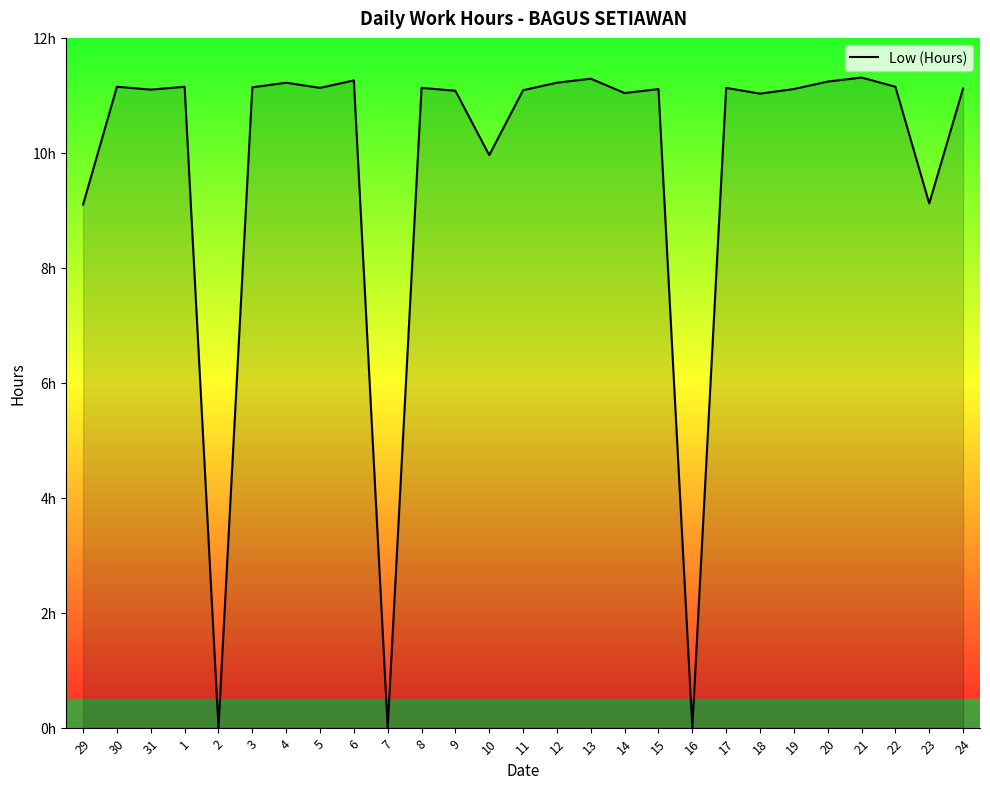

What is the label of the 23rd point from the right?

2